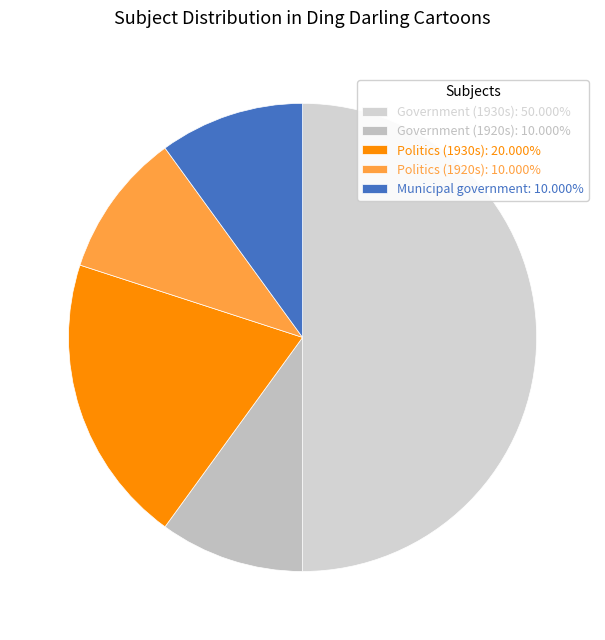

Which category has the biggest portion of the pie?

Government